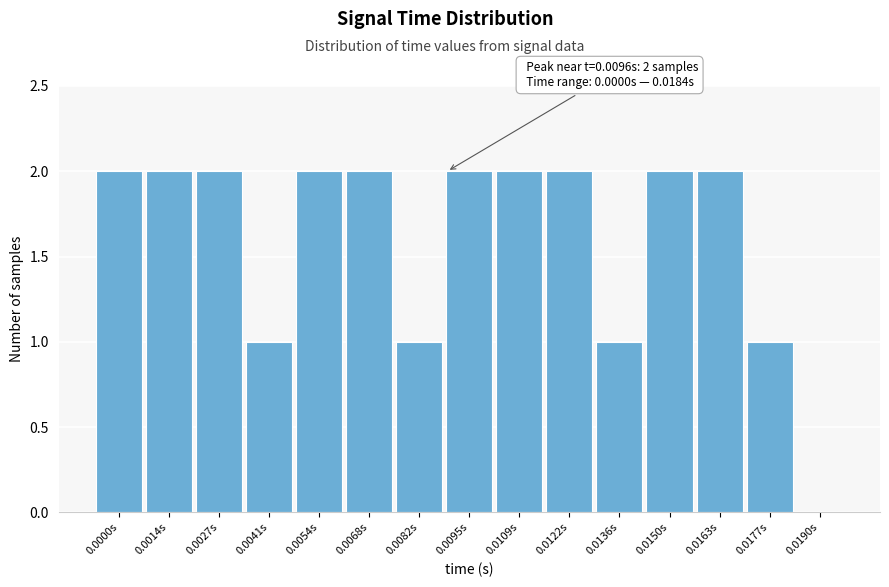

Reading right to left, transcribe all the data shown in this chart.

0.0190s=0	0.0177s=1	0.0163s=2	0.0150s=2	0.0136s=1	0.0122s=2	0.0109s=2	0.0095s=2	0.0082s=1	0.0068s=2	0.0054s=2	0.0041s=1	0.0027s=2	0.0014s=2	0.0000s=2